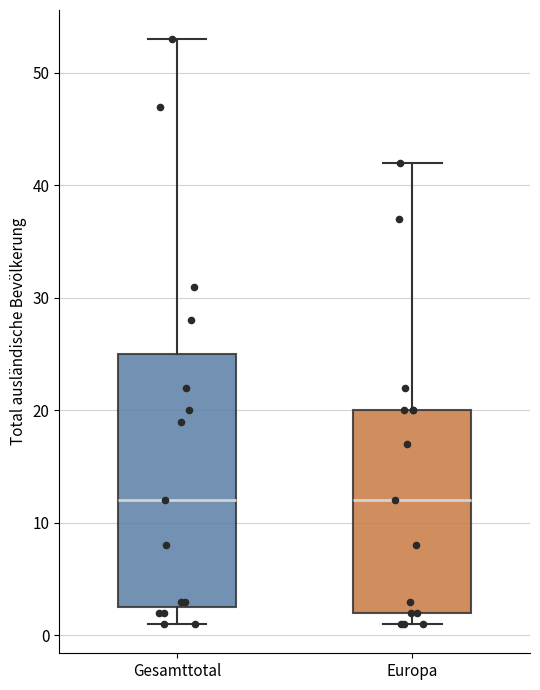

Reading left to right, read every box against the y-axis: the position of its median line, the range the box covers, and the ends of its whiskers. The values are not printed on the chart, so give them approximately, as read against the axis.

Gesamttotal: median 12, box 3 to 25, whiskers 1 to 53
Europa: median 12, box 2 to 20, whiskers 1 to 42